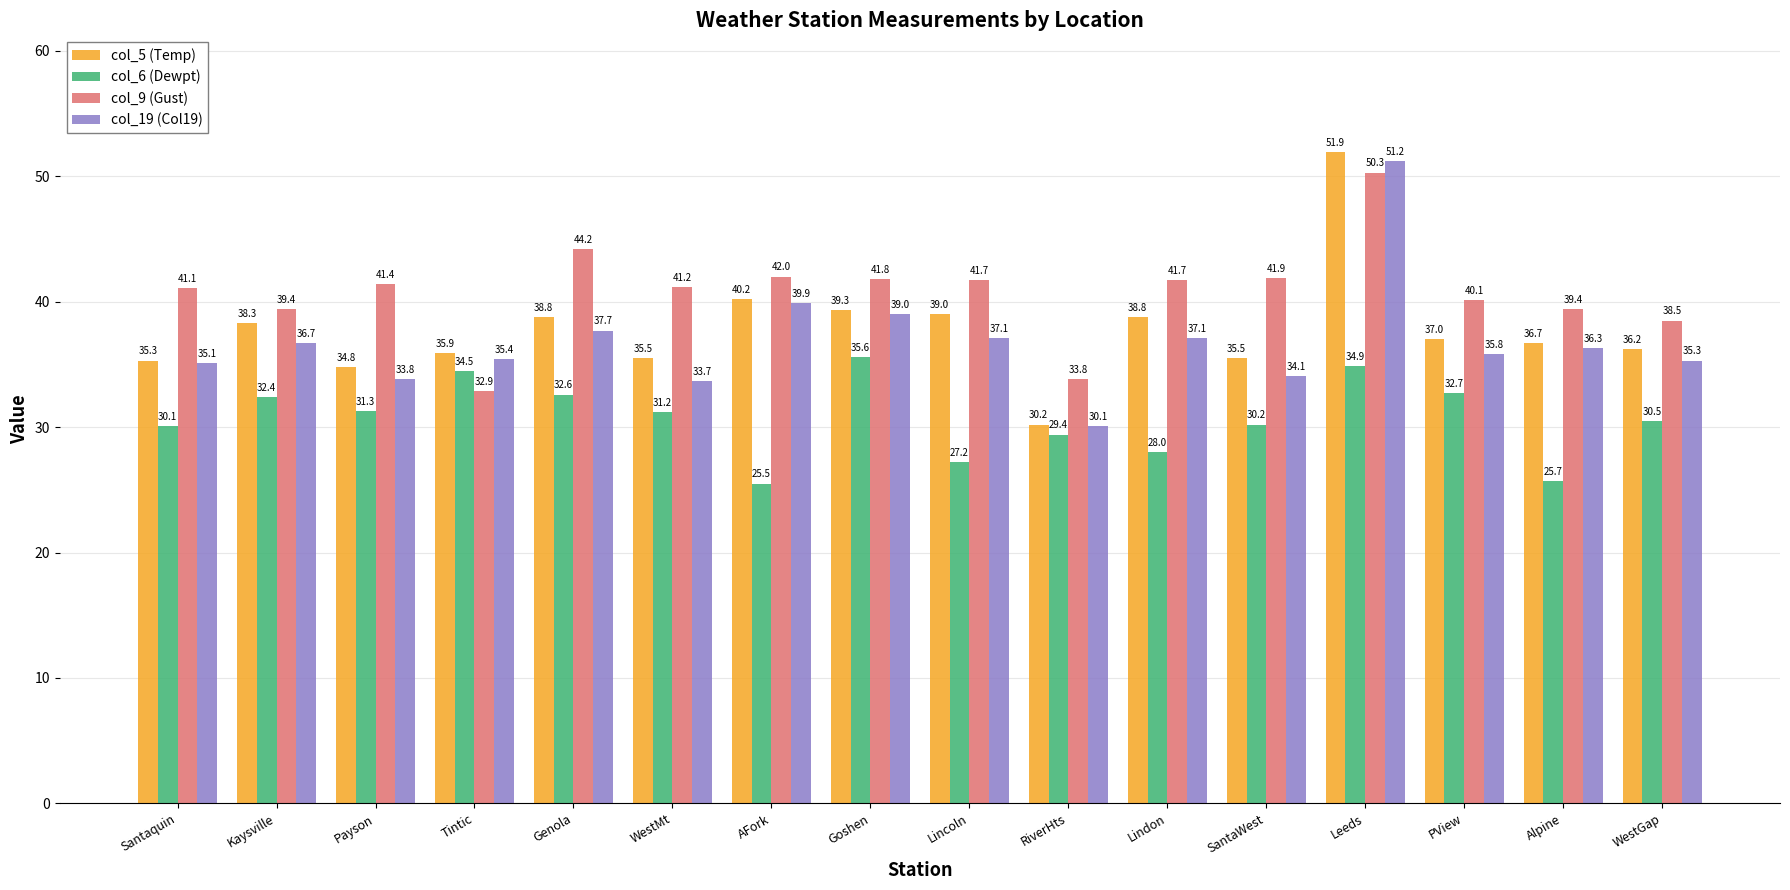

How many values in the col_6 (Dewpt) series are below 31?

8